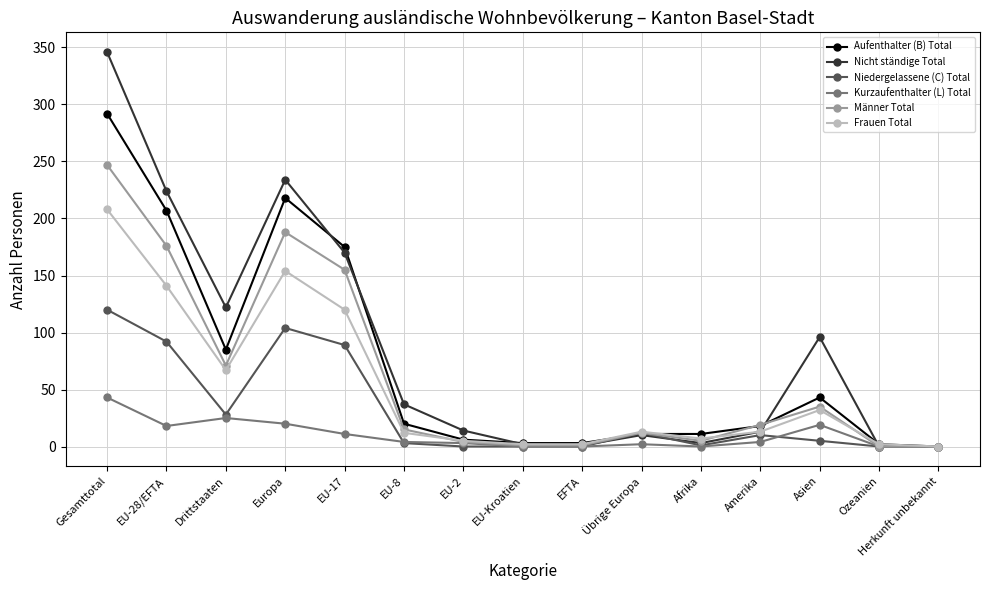

True or false: Kurzaufenthalter (L) Total has more than 0 interior local peaks.

True